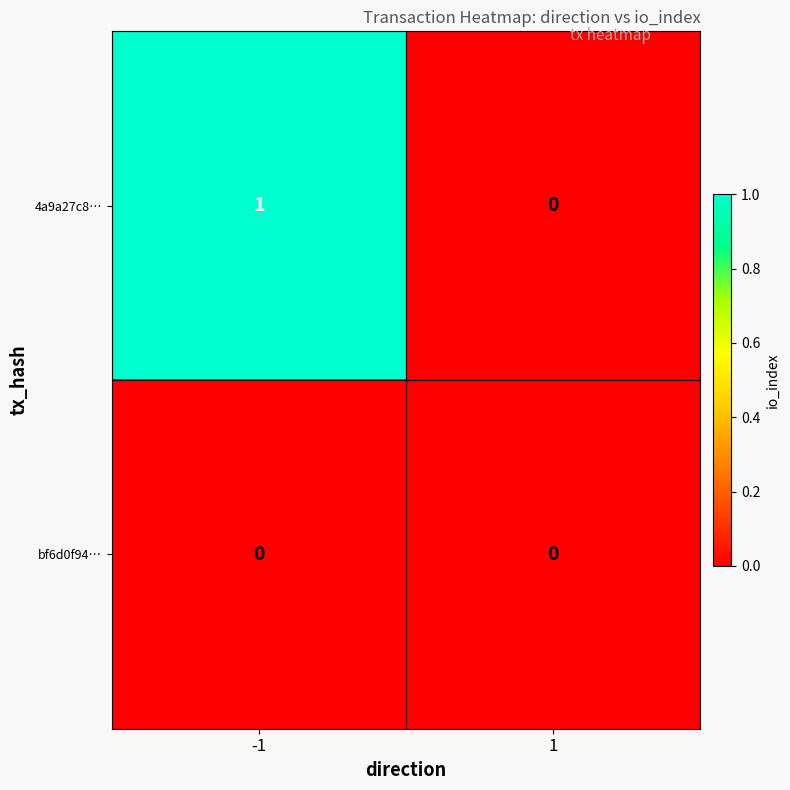

Reading left to right, extract all data points from this chart.

4a9a27c8…: 1	0
bf6d0f94…: 0	0